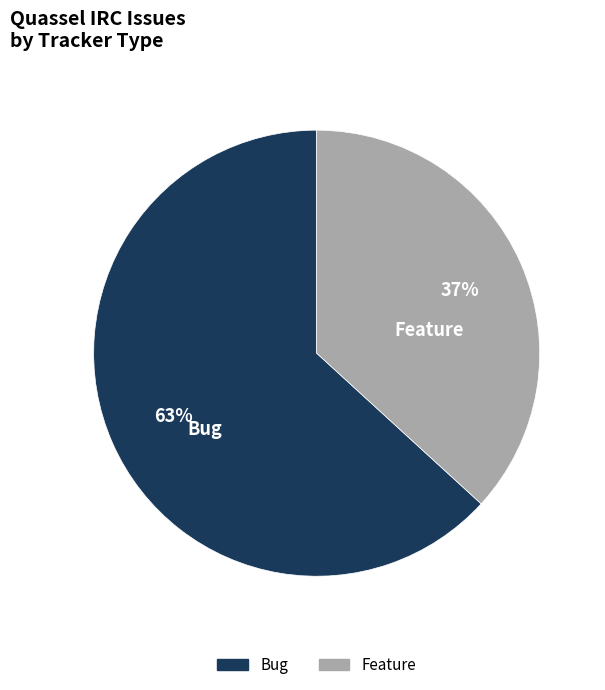

Is it true that Feature is 37% of the pie?

True